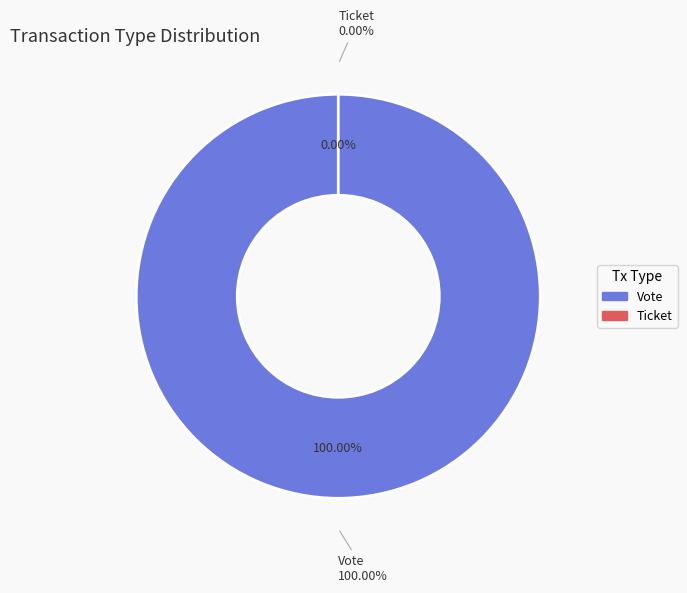

Which category has the biggest portion of the pie?

Vote